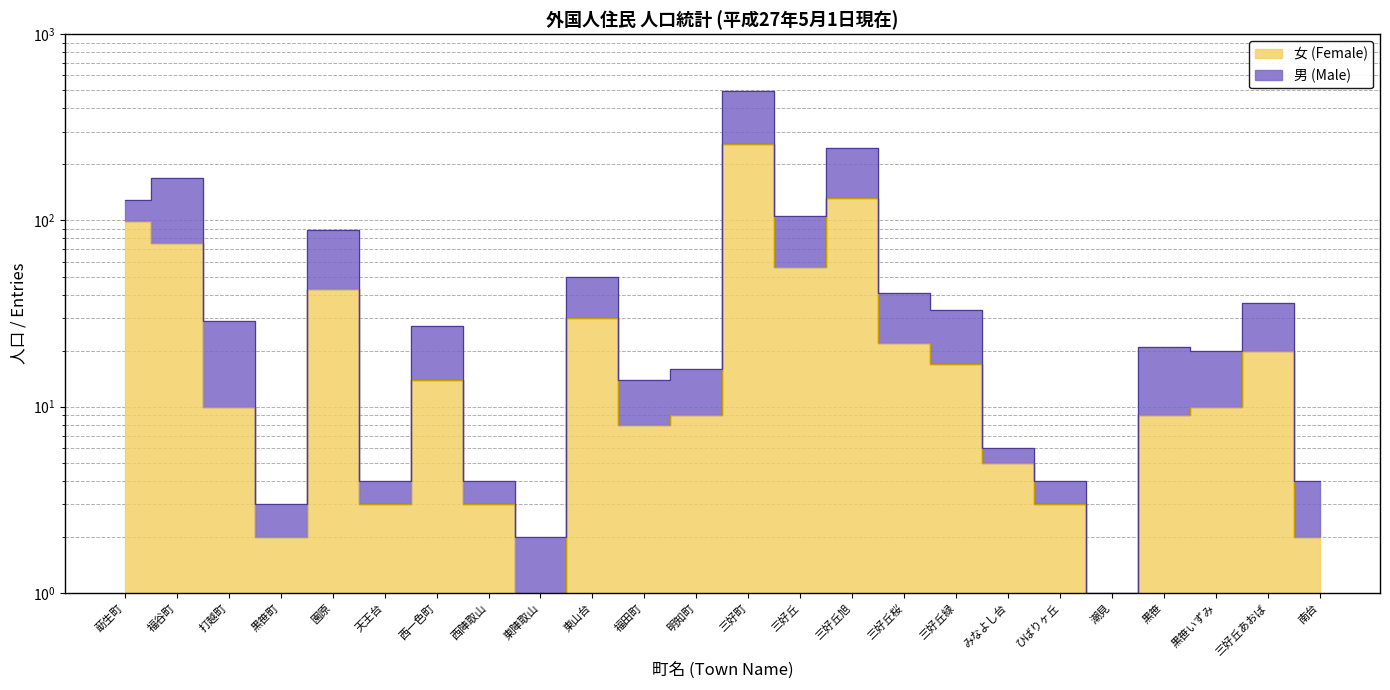

True or false: 男 (Male) and 女 (Female) cross at least once.

False